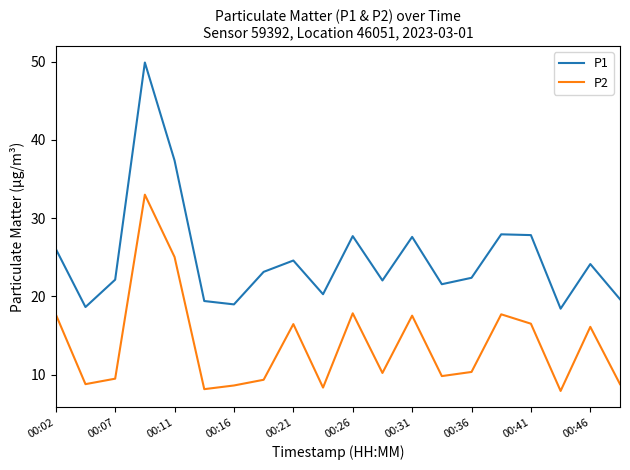

What is the minimum value shown in the chart?

7.9